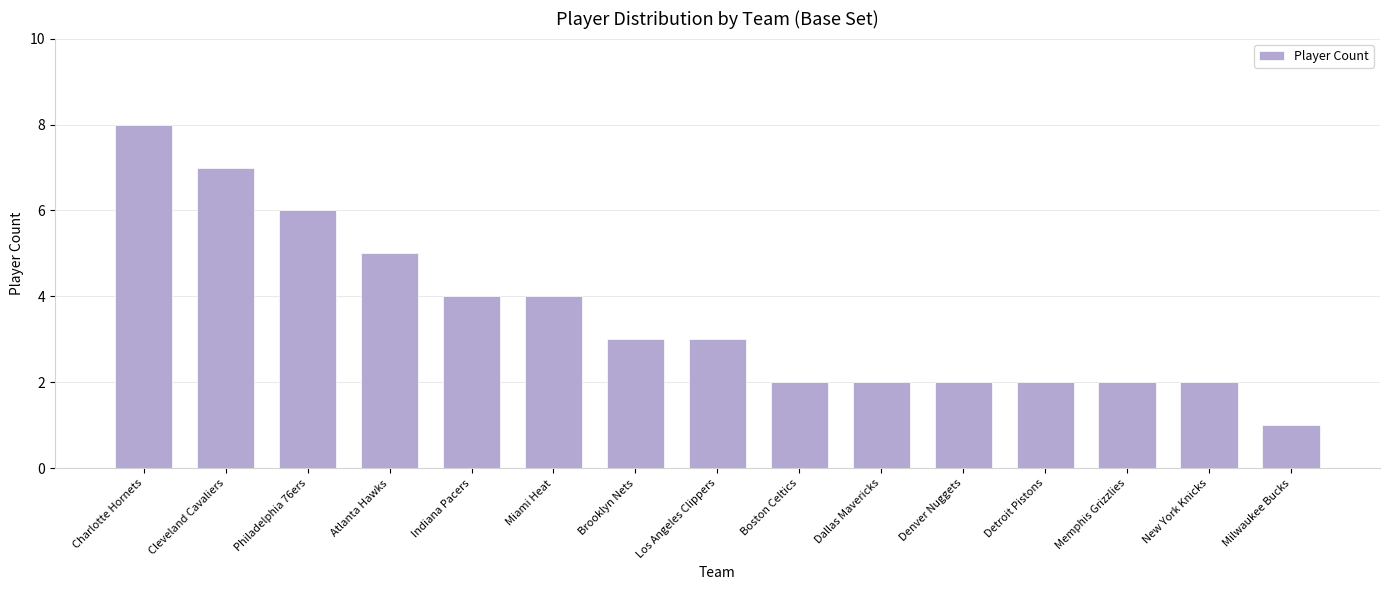

What is the value of the 10th bar from the left?

2